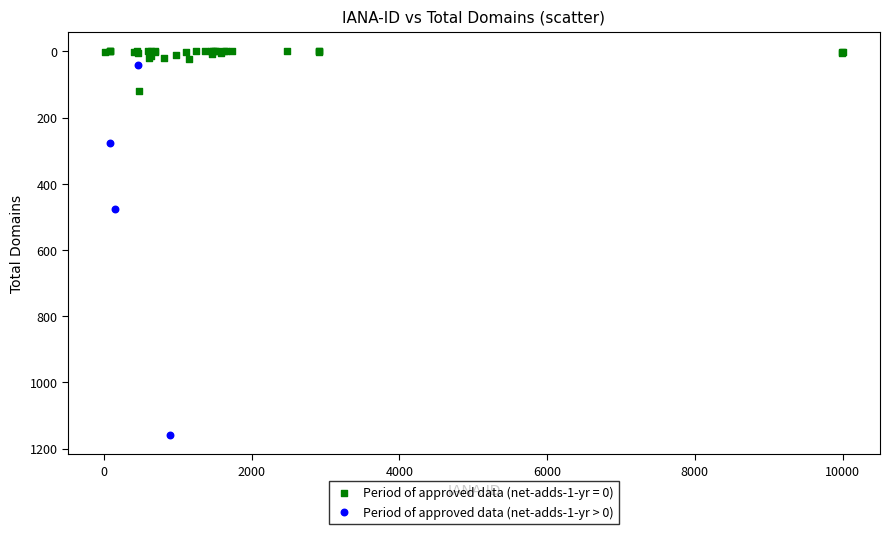

Which series has the widest spread of Y values?

Period of approved data (net-adds-1-yr > 0)